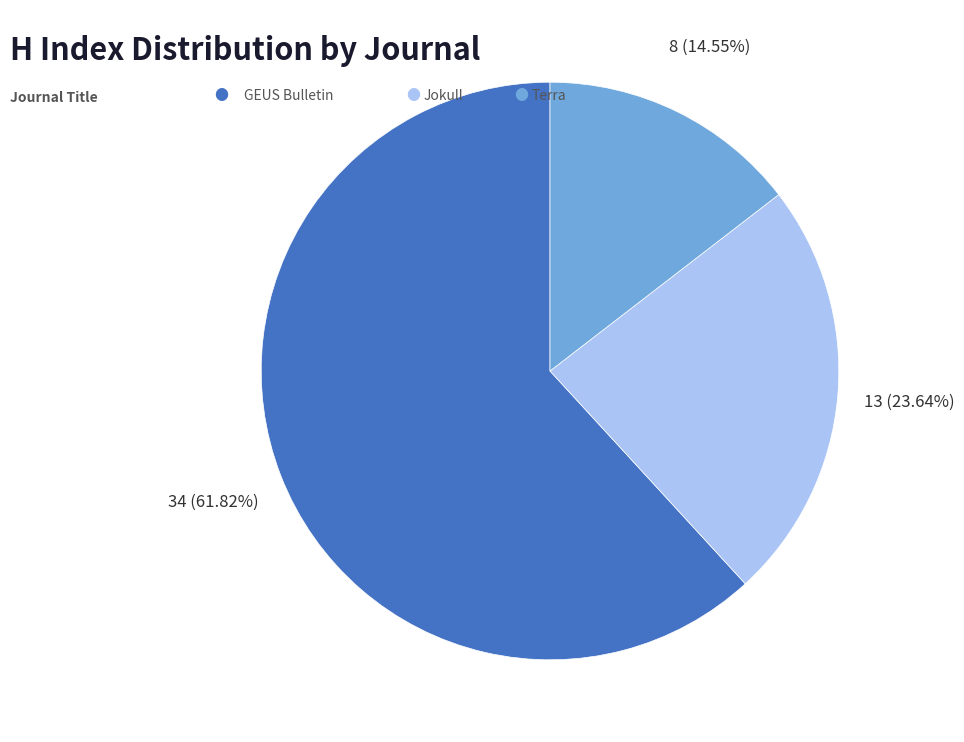

Does any single category account for the majority?

Yes